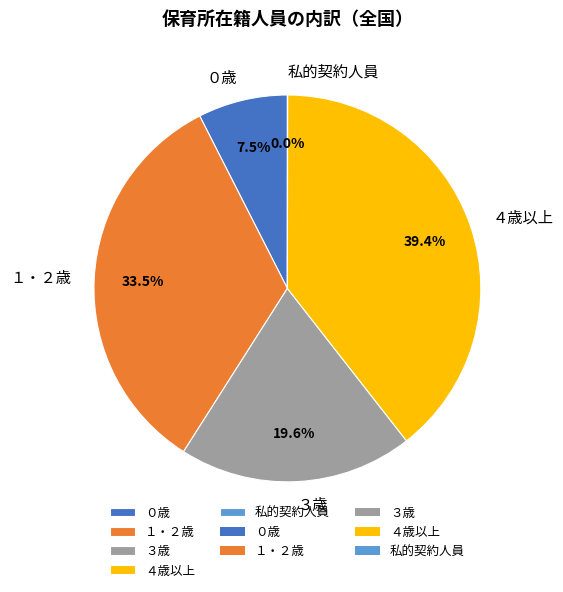

Is there any slice that represents more than half of the pie?

No